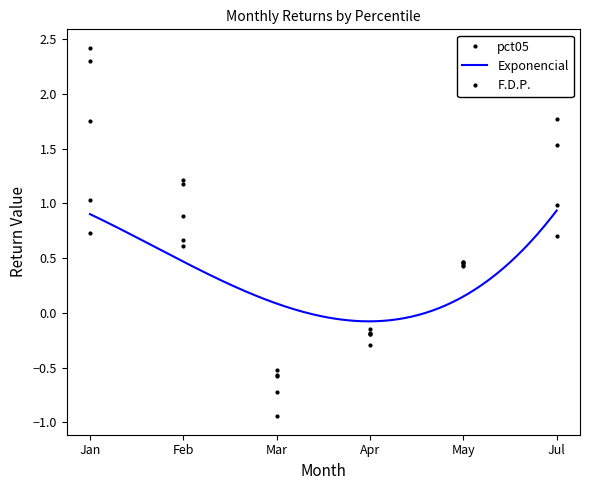

What is the spread (max minus min) of values at Jul?

1.4